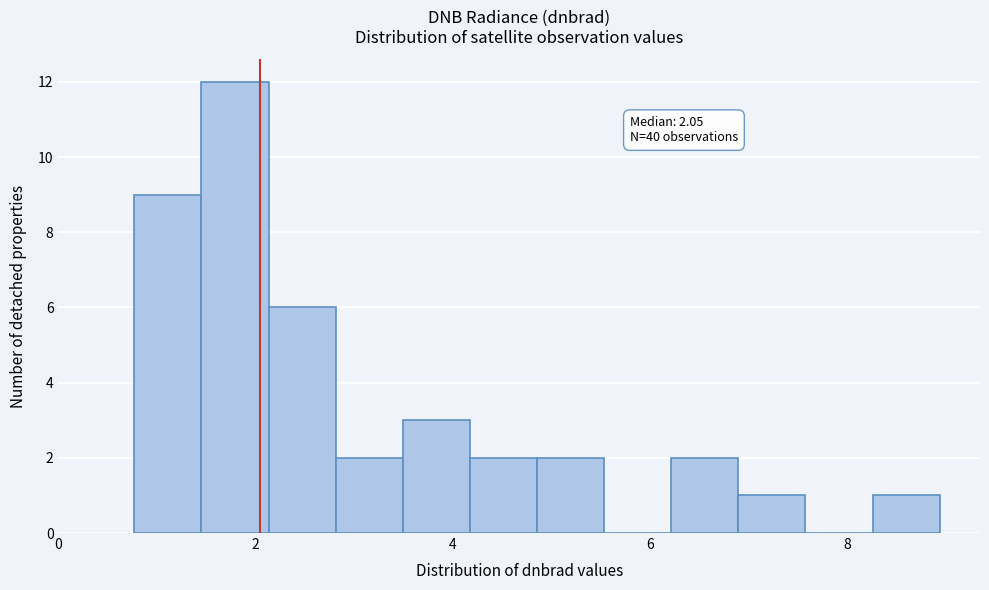

Read against the x-axis, roughly where is the centre of the tallest bar?

1.8